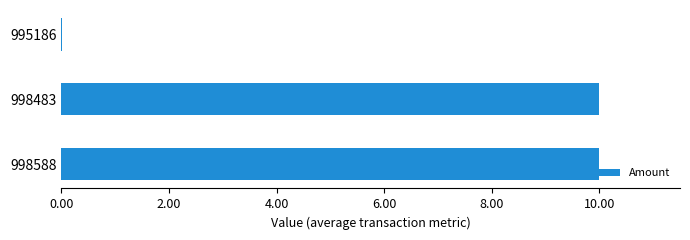

The chart shows a value of 10.0 at 998588. True or false?

True